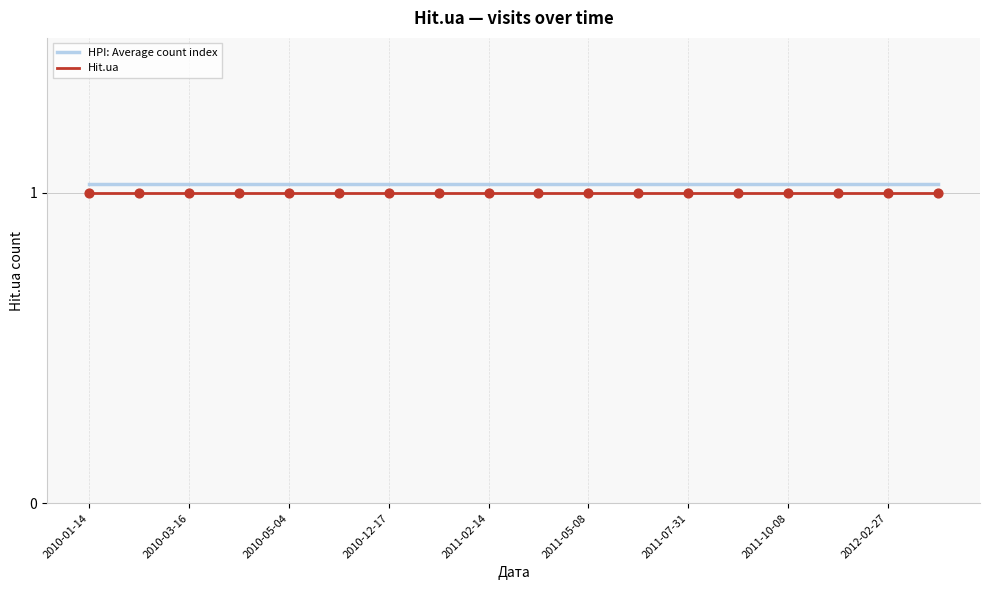

True or false: Hit.ua and HPI: Average count index cross at least once.

False